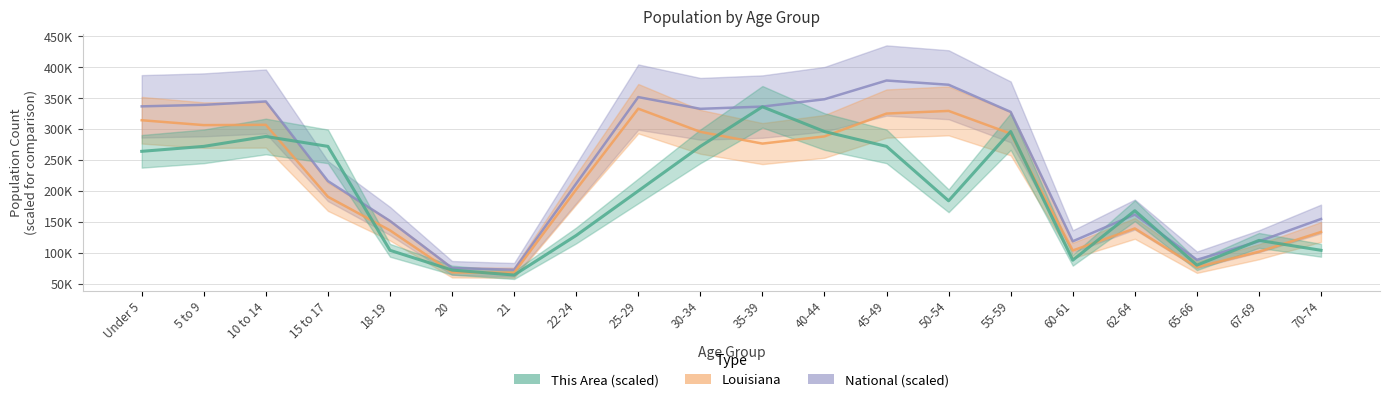

In National (scaled), how many points are higher than both neighbors (excluding endpoints)?

4